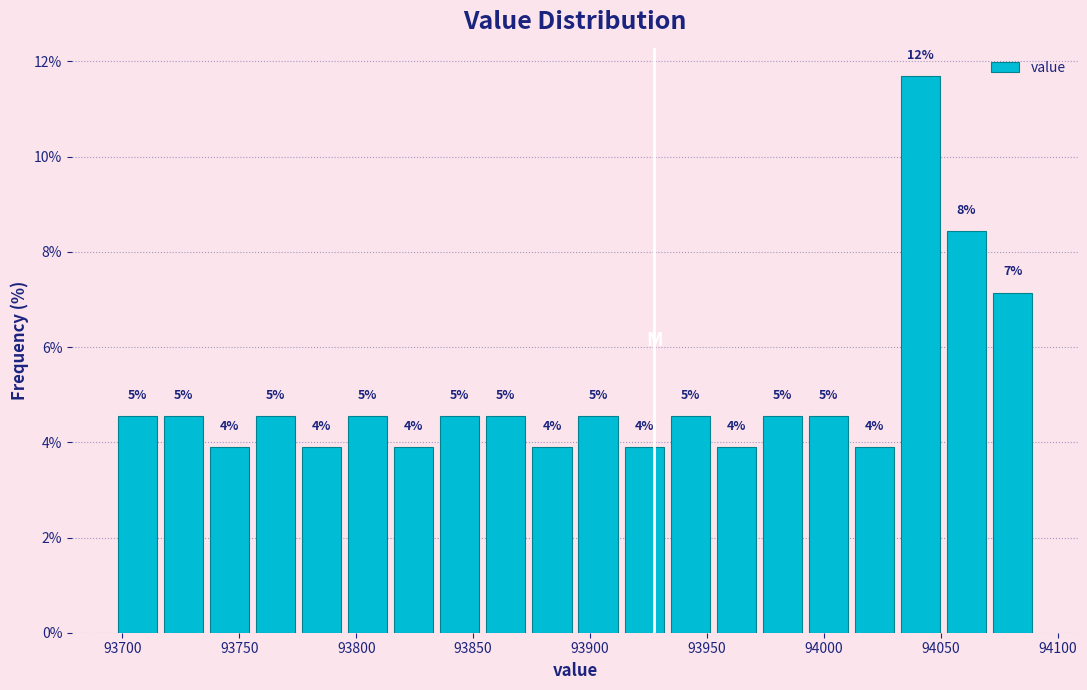

Around what value on the x-axis is the tallest bar? Give the approximate position of its centre, as read against the axis.

94040